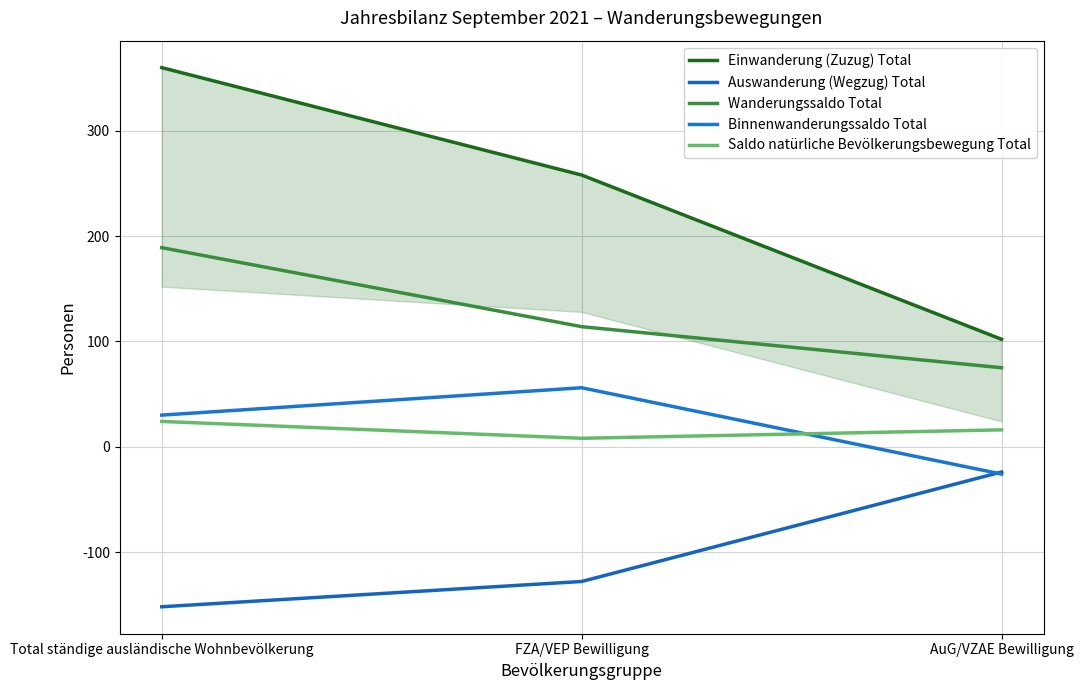

What is the average value of the Saldo natürliche Bevölkerungsbewegung Total series?

16